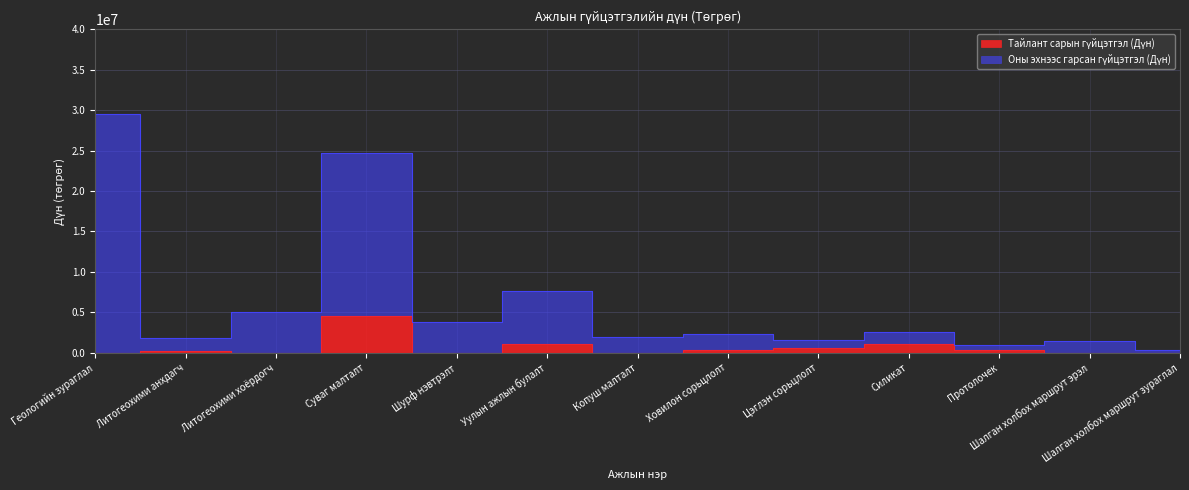

At how many categories does at least one series exceed 23008460?

2